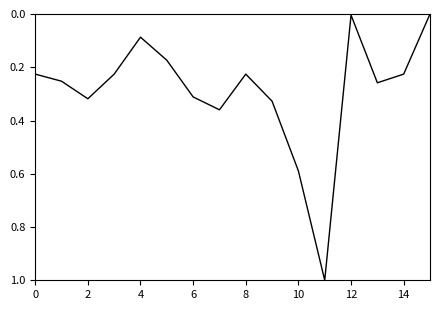

What is the difference between the maximum and minimum values?

1.0